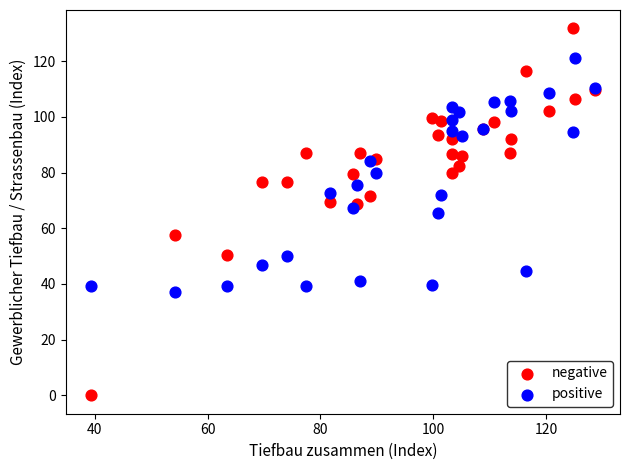

Which series reaches the maximum Y coordinate?

negative